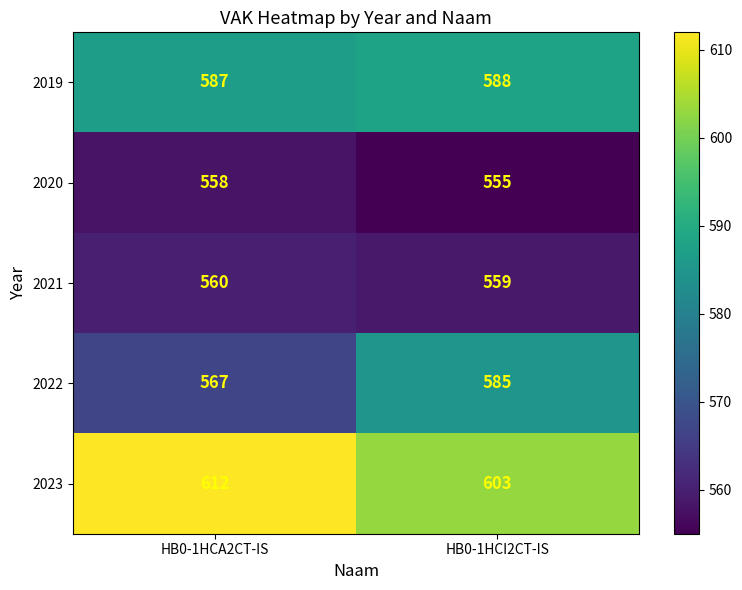

The 2019 series shows 587 at HB0-1HCA2CT-IS. True or false?

True